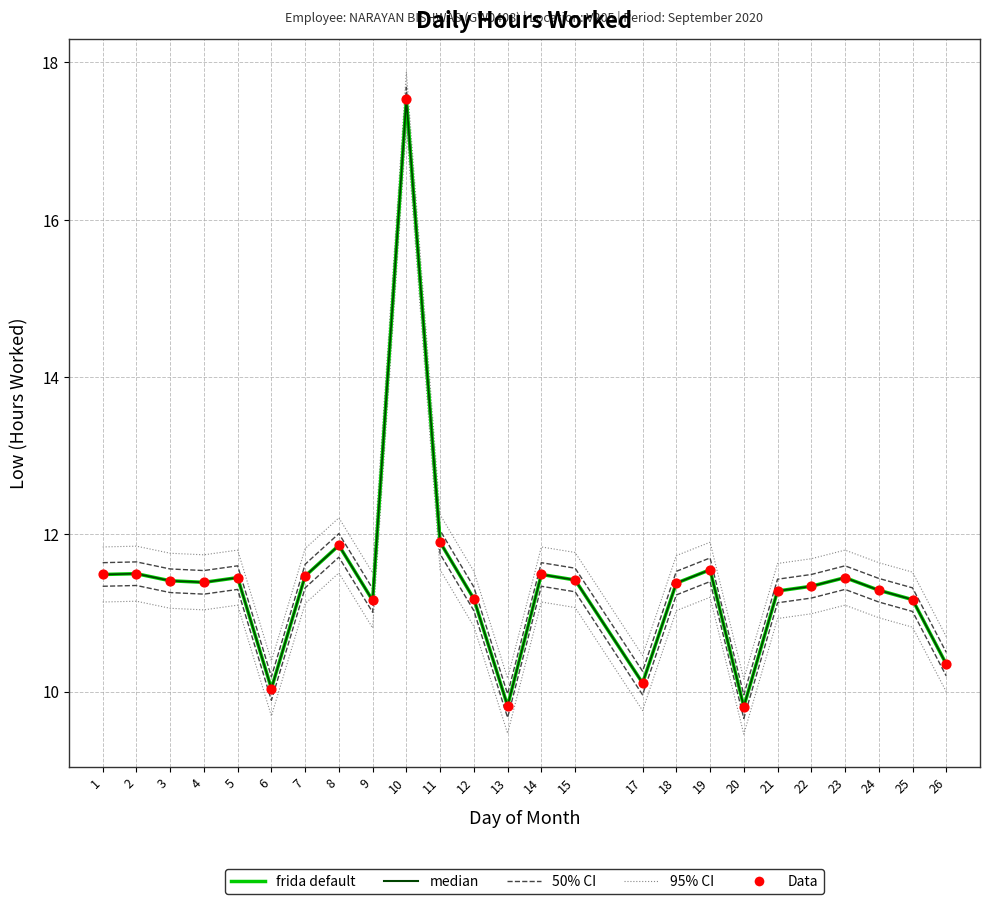

What are all the series names shown in the legend?

frida default, median, 50% CI, 95% CI, Data